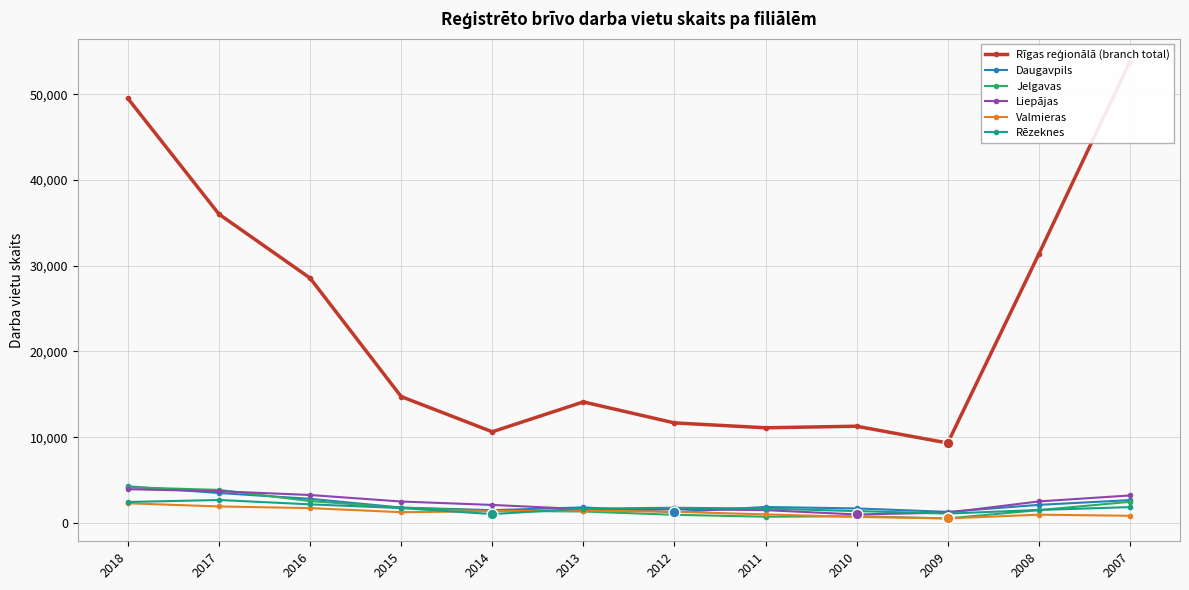

What is the total value across all series at 2008?

39936